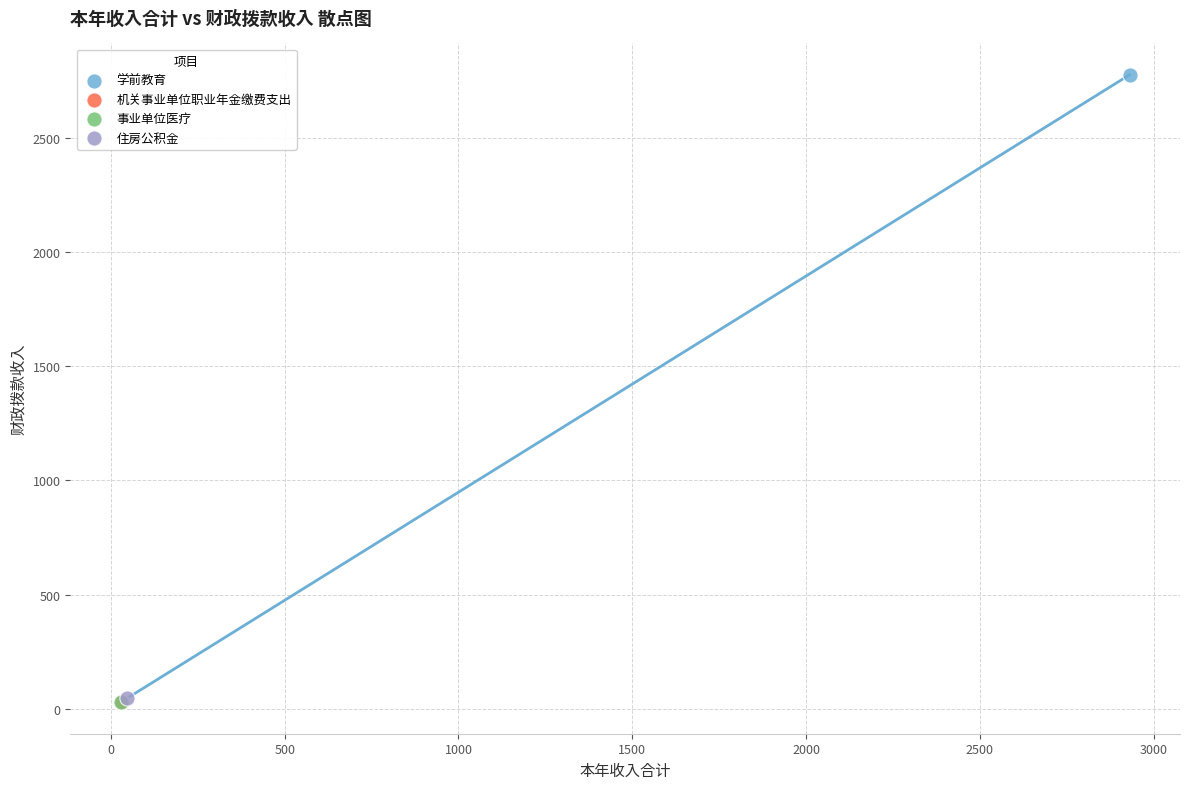

Which series reaches the maximum Y coordinate?

学前教育